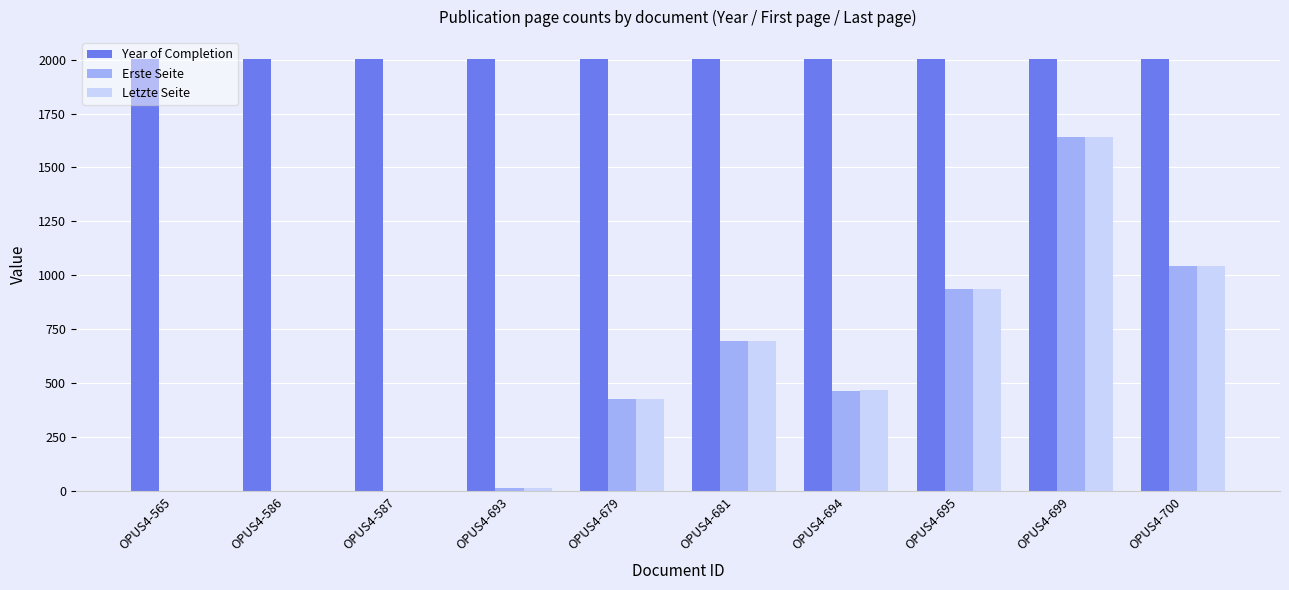

What is the spread (max minus min) of values at OPUS4-699?

365